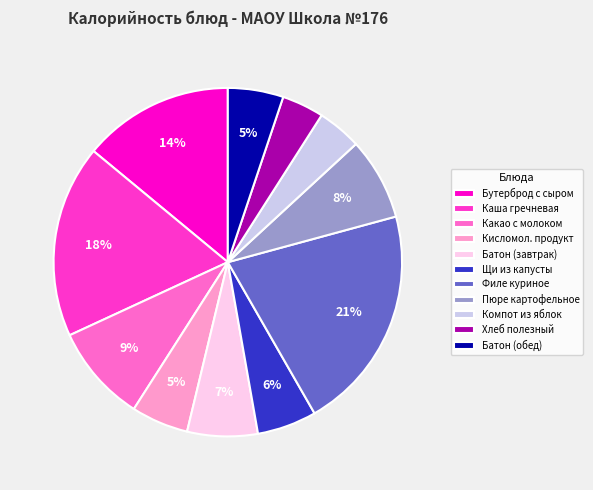

Does any single category account for the majority?

No